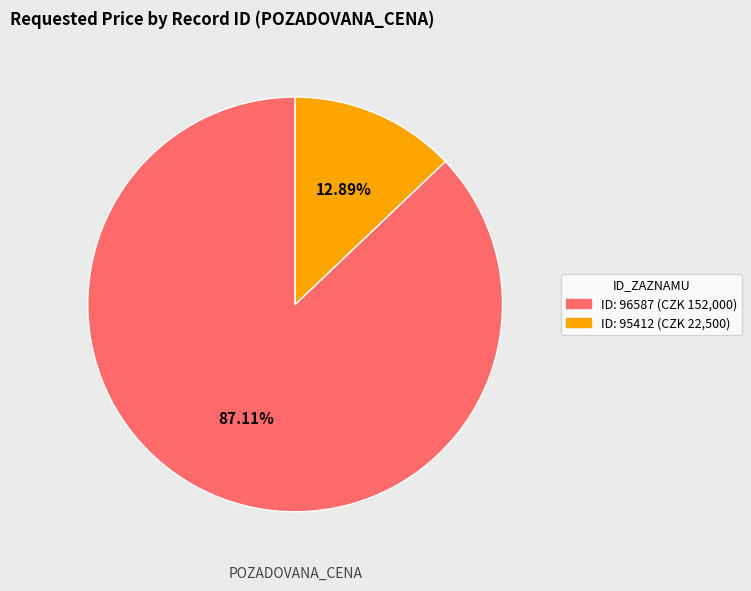

Does any single category account for the majority?

Yes